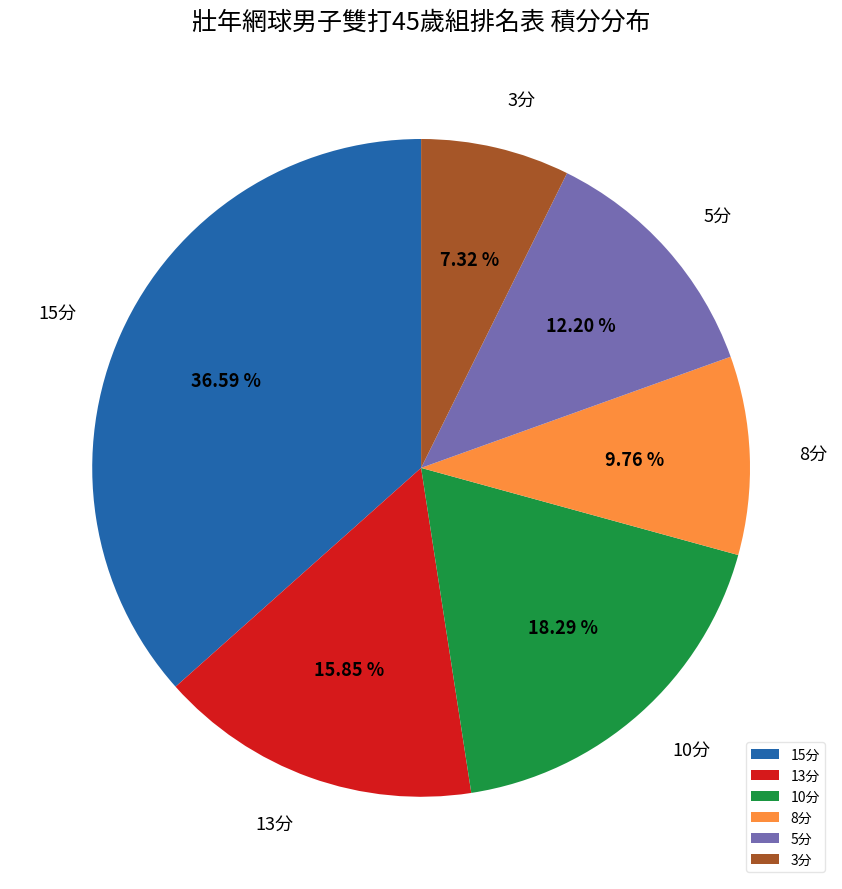

Is 10分 the majority of the pie?

No